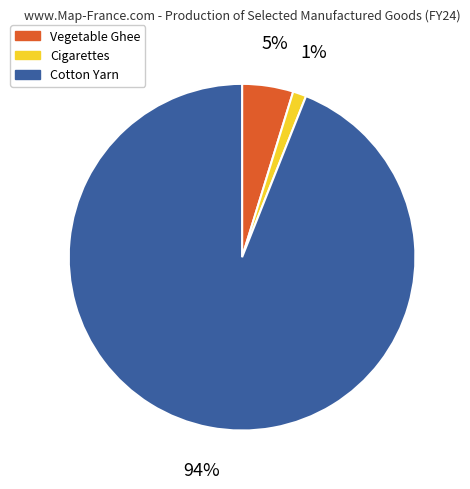

Rank the categories by value from highest to lowest.

Cotton Yarn, Vegetable Ghee, Cigarettes